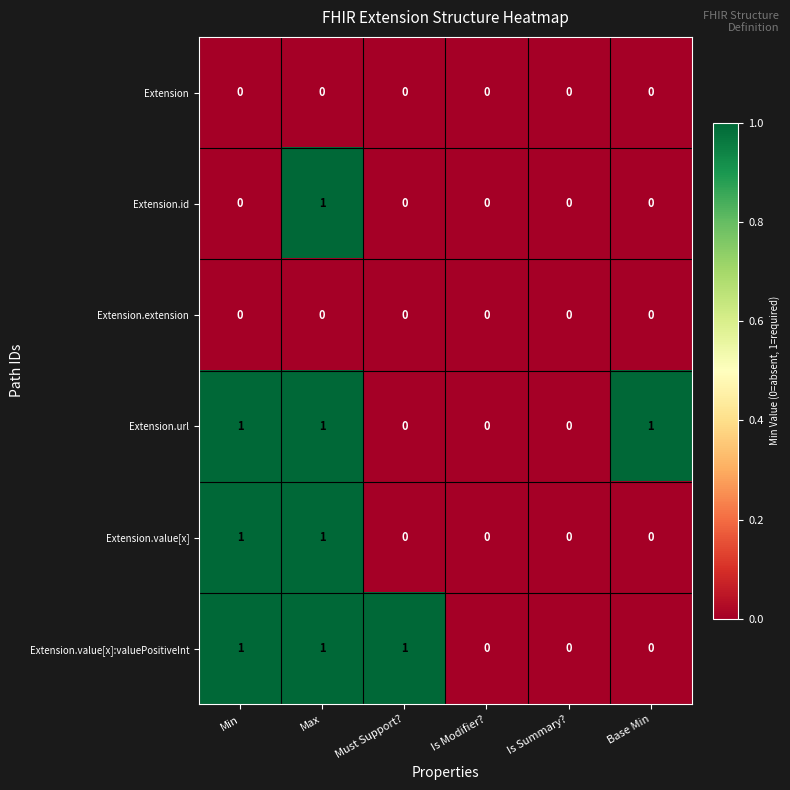

At which category is the sum across all series the highest?

Max